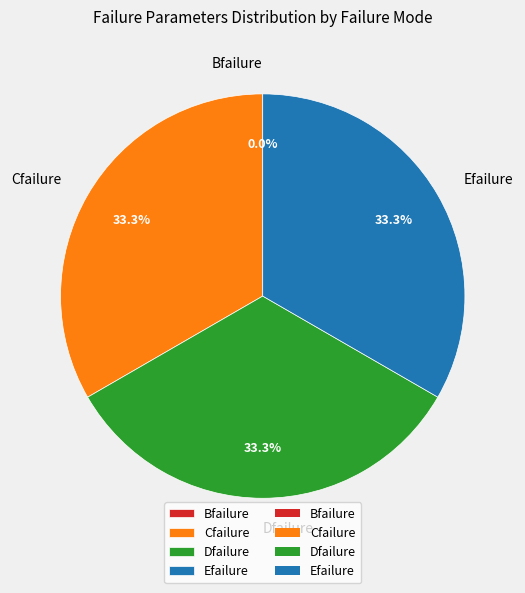

True or false: Cfailure accounts for 33% of the total.

True